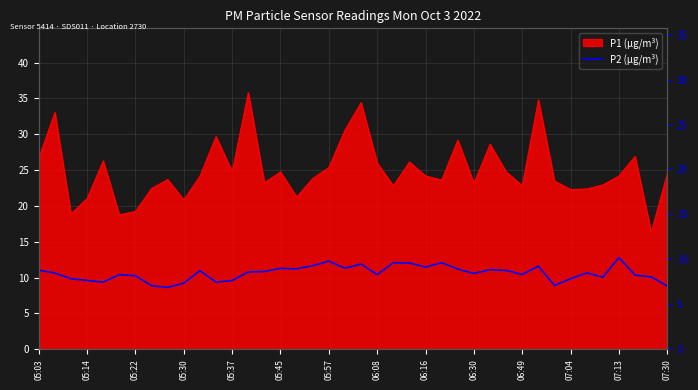

Reading left to right, extract all data points from this chart.

8.8	8.5	7.8	7.7	7.5	8.3	8.2	7.1	6.9	7.3	8.8	7.5	7.7	8.6	8.7	9.0	8.9	9.3	9.8	9.0	9.5	8.3	9.6	9.6	9.2	9.6	8.9	8.4	8.8	8.8	8.3	9.2	7.1	7.8	8.5	8.0	10.2	8.2	8.1	7.0